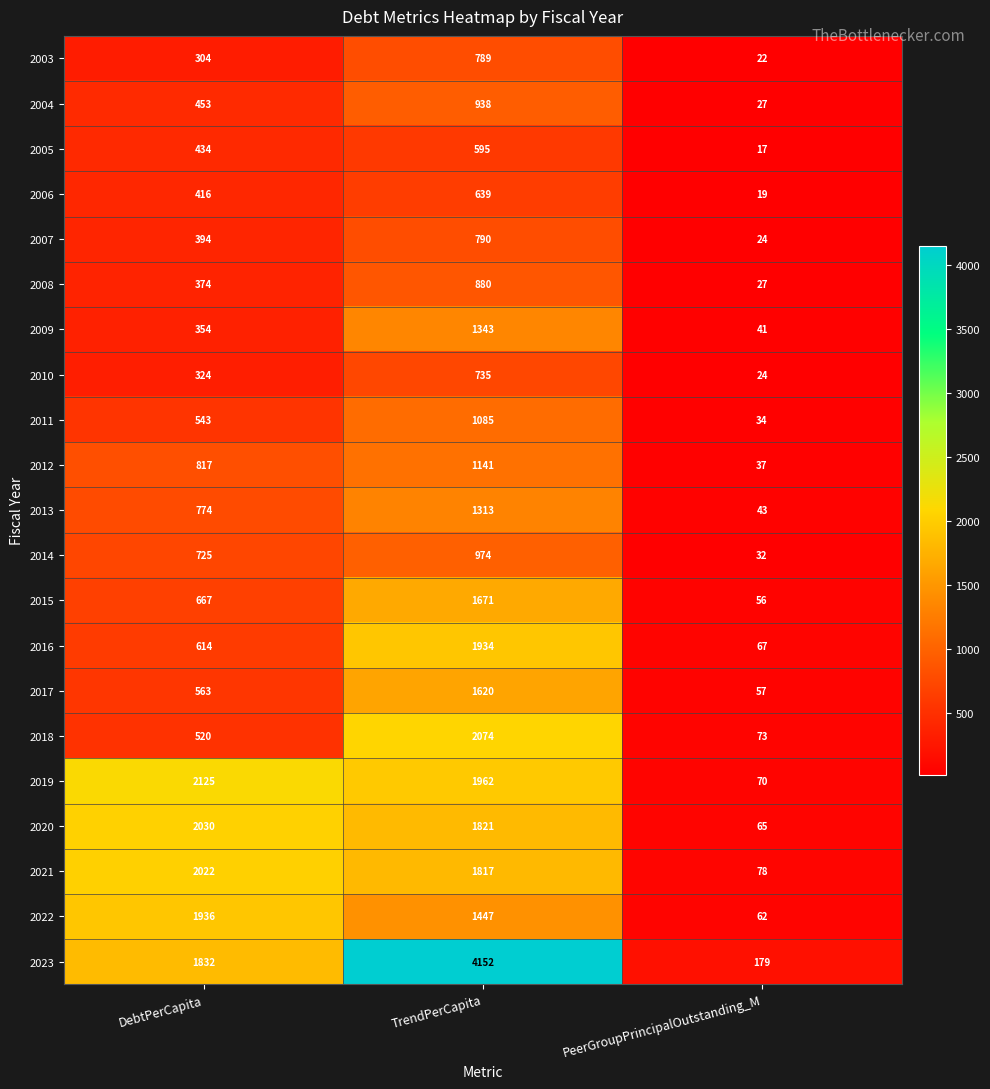

What is the spread (max minus min) of values at TrendPerCapita?

3557